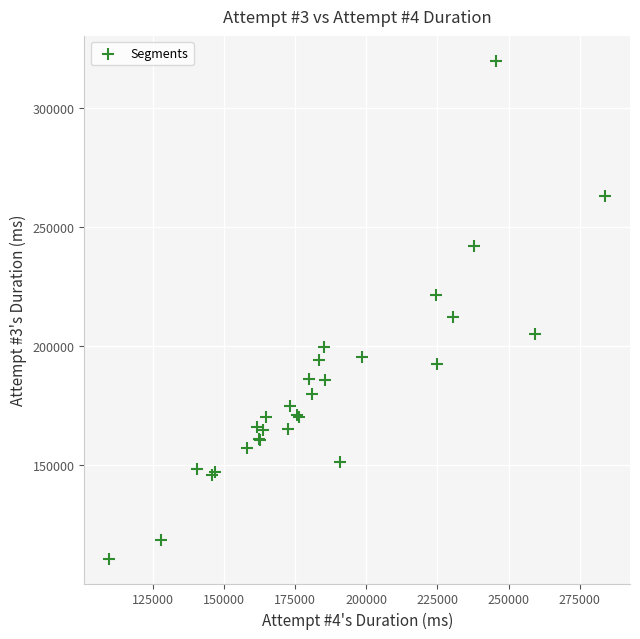

What Y value in the scatter plot is closest to 215378?

212322